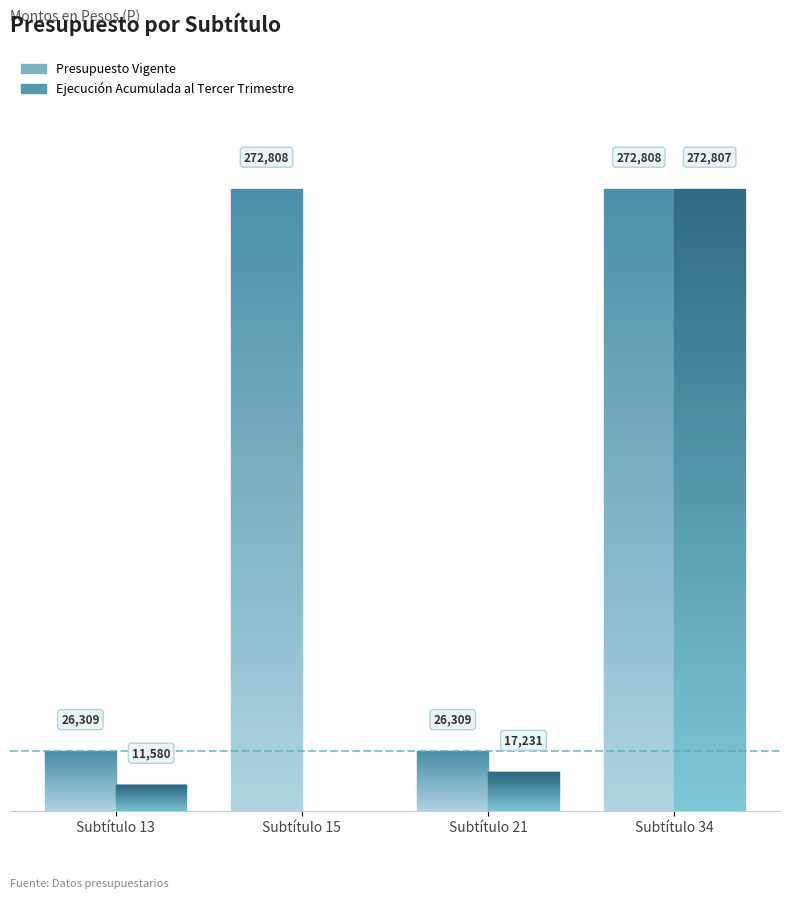

Rank the series at Subtítulo 34 from lowest to highest value.

Ejecución Acumulada al Tercer Trimestre, Presupuesto Vigente